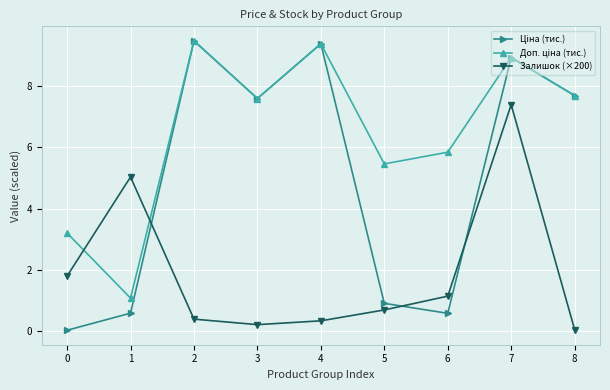

How many interior local valleys does the Залишок (×200) series have?

1